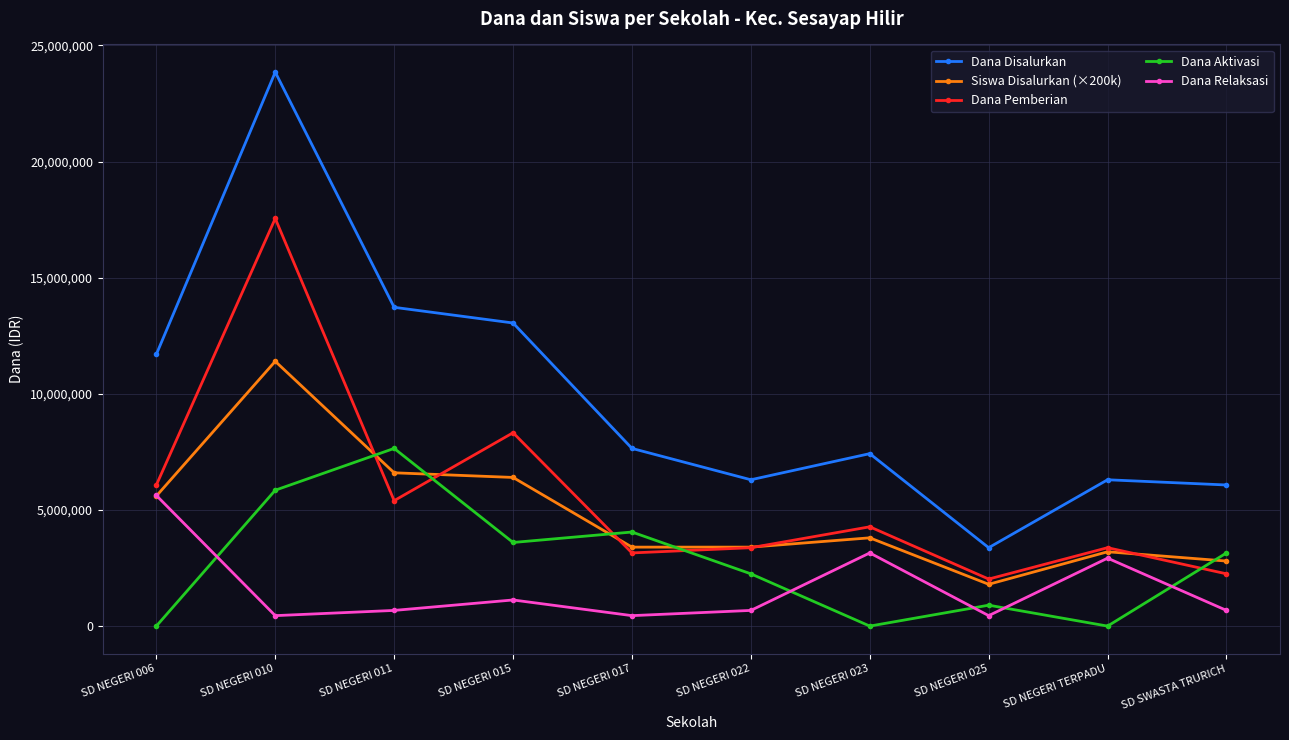

At SD NEGERI 011, list the series in order from largest to smallest.

Dana Disalurkan, Dana Aktivasi, Siswa Disalurkan (×200k), Dana Pemberian, Dana Relaksasi